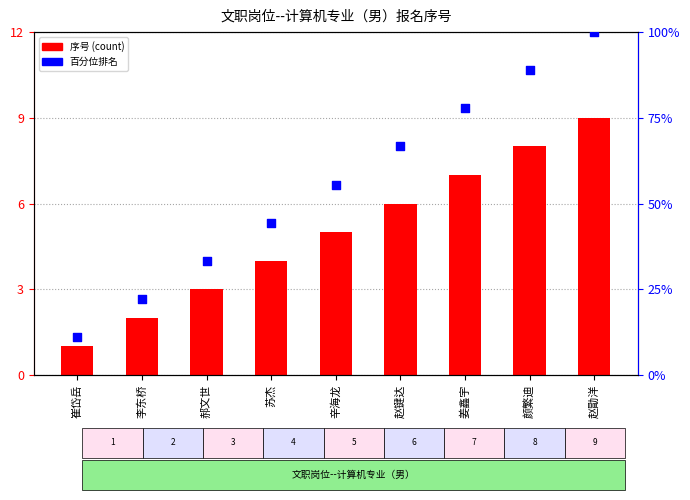

Is the value of 百分位排名 at 姜鑫宇 greater than the value of 序号 at 姜鑫宇?

Yes